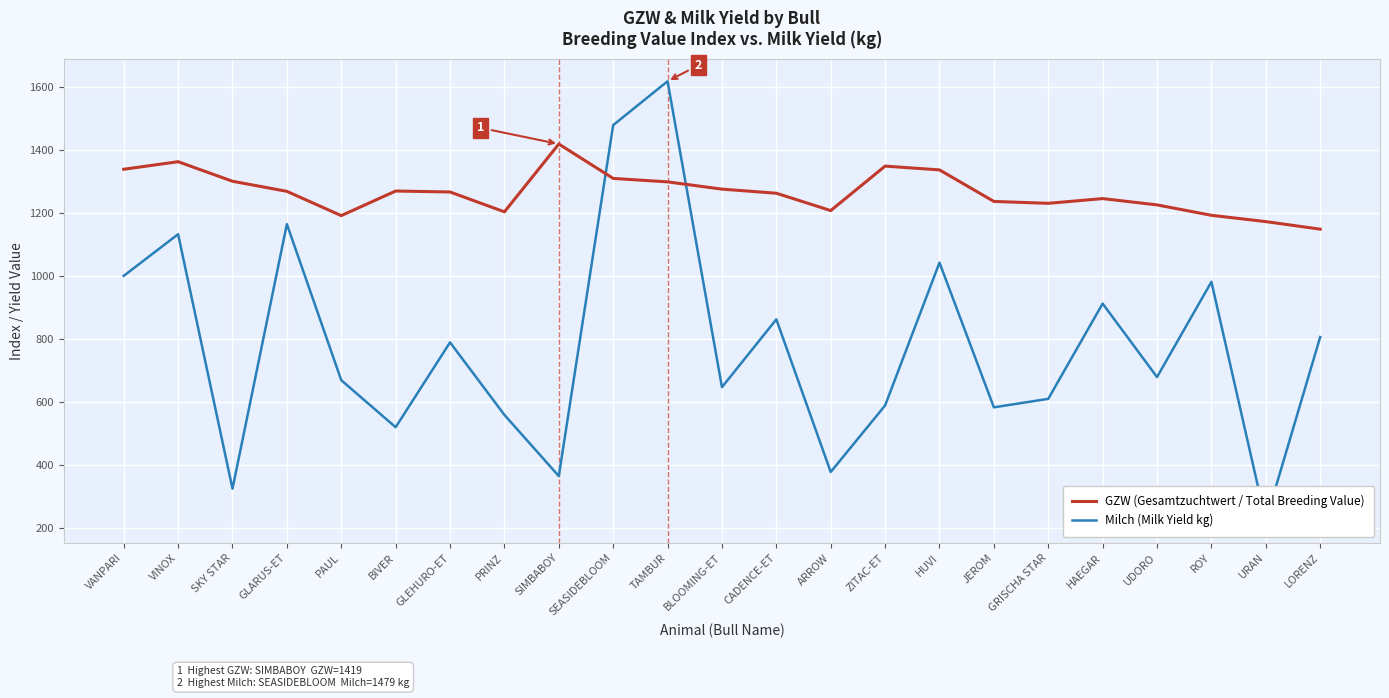

Rank the series at ZITAC-ET from highest to lowest value.

GZW (Gesamtzuchtwert / Total Breeding Value), Milch (Milk Yield kg)